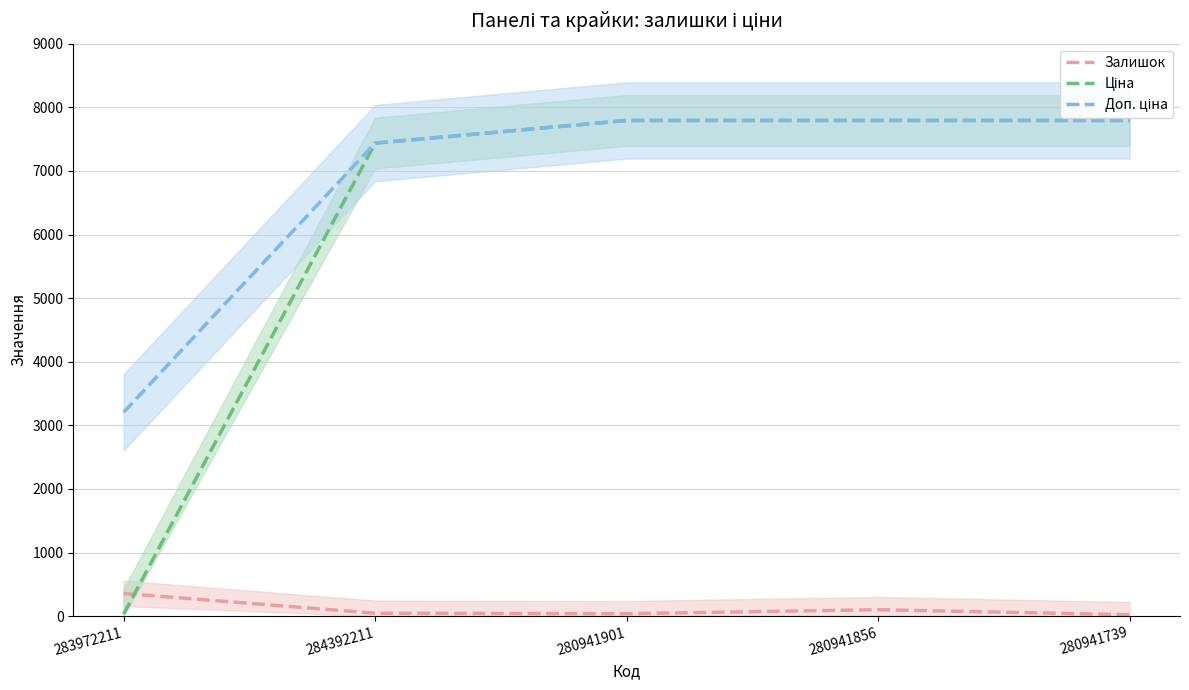

What position from the right is 280941856?

2